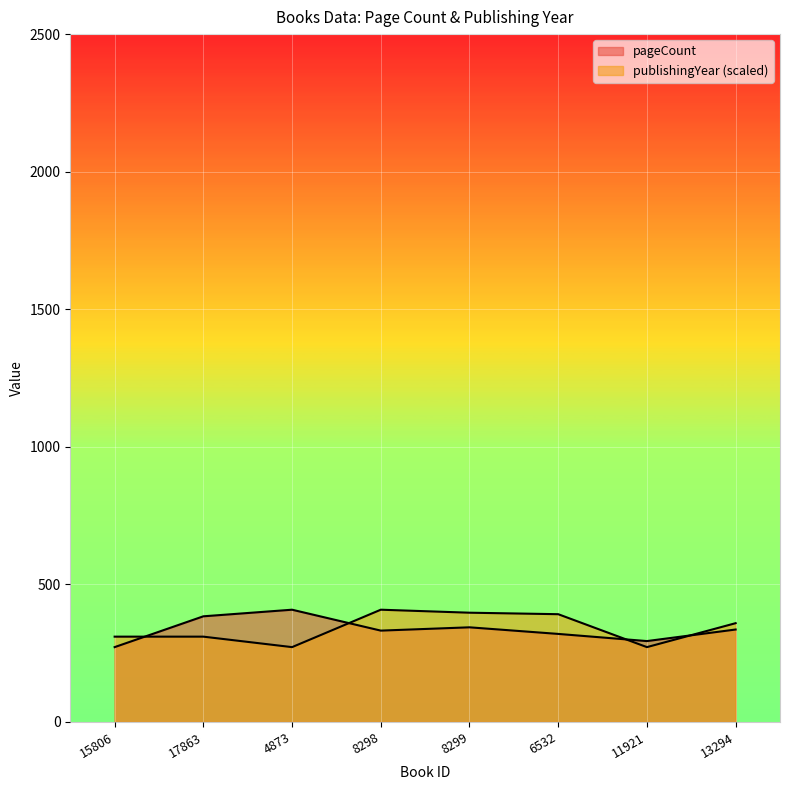

Read the publishingYear value at 4873.

272.0